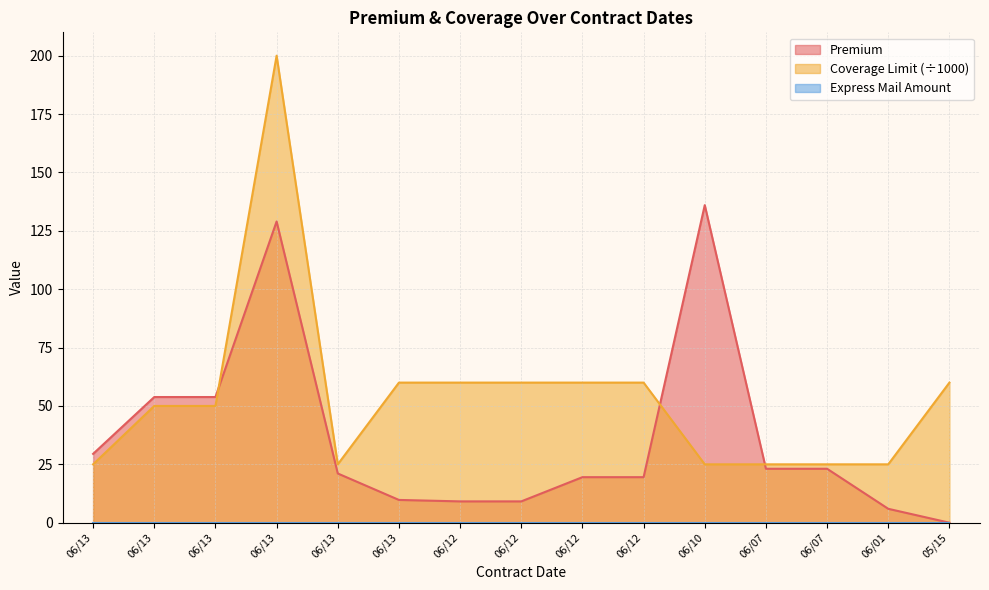

How many data points in Premium are less than 21?

7